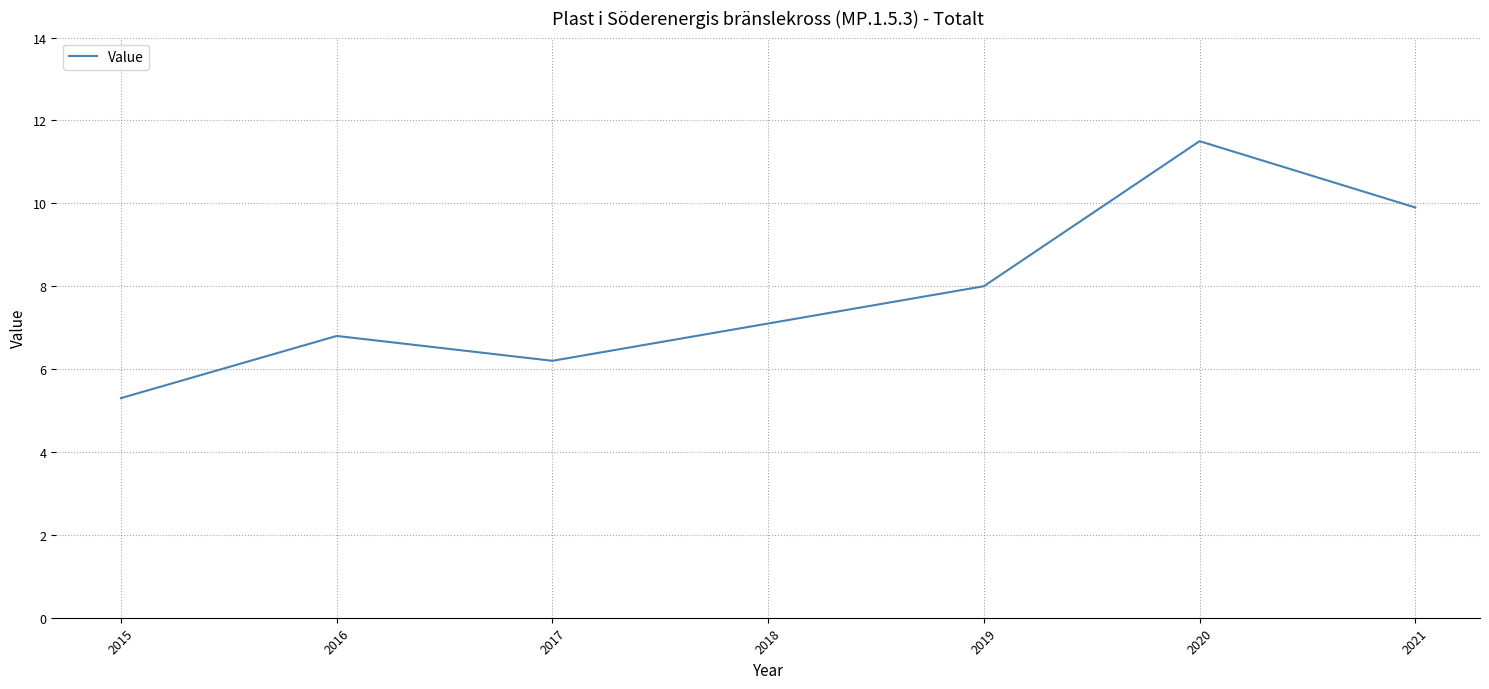

Reading right to left, list all the values displayed in this chart.

2021=9.9	2020=11.5	2019=8.0	2018=7.1	2017=6.2	2016=6.8	2015=5.3